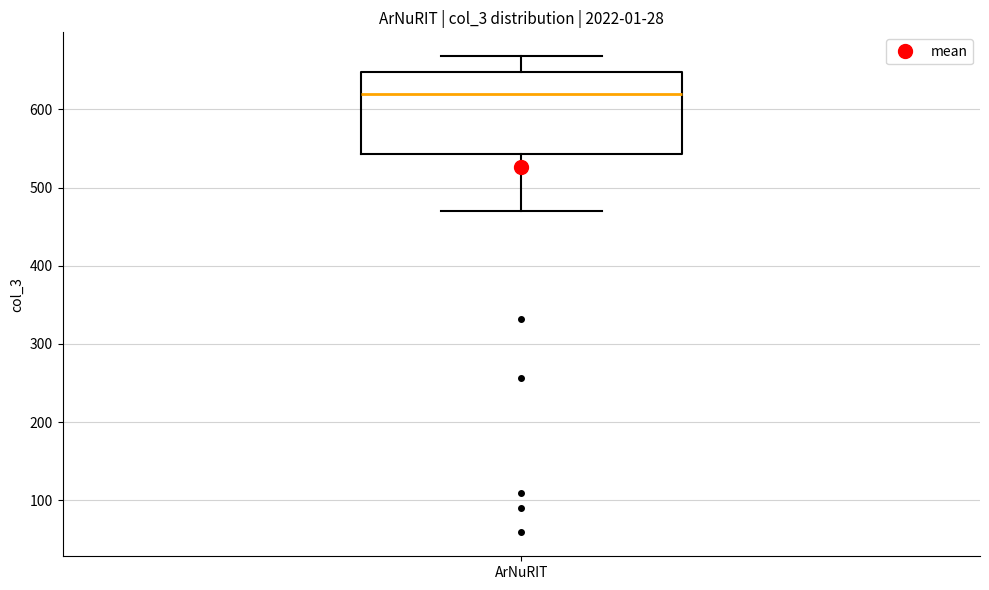

Transcribe this box plot: give where the median line is, the range the box spans, and where the two whiskers end, as read against the y-axis. The values are not printed on the chart, so give them approximately, as read against the axis.

median 620, box 540 to 650, whiskers 470 to 670